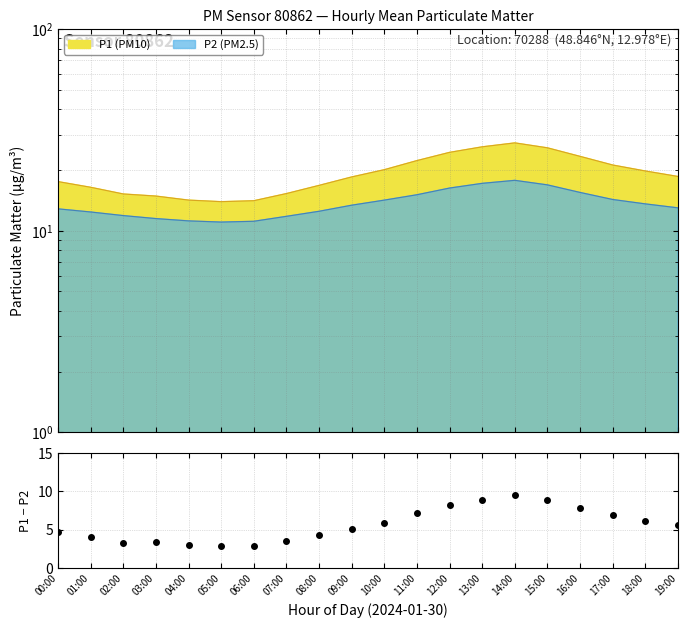

True or false: P1 and P2 intersect in this chart.

False